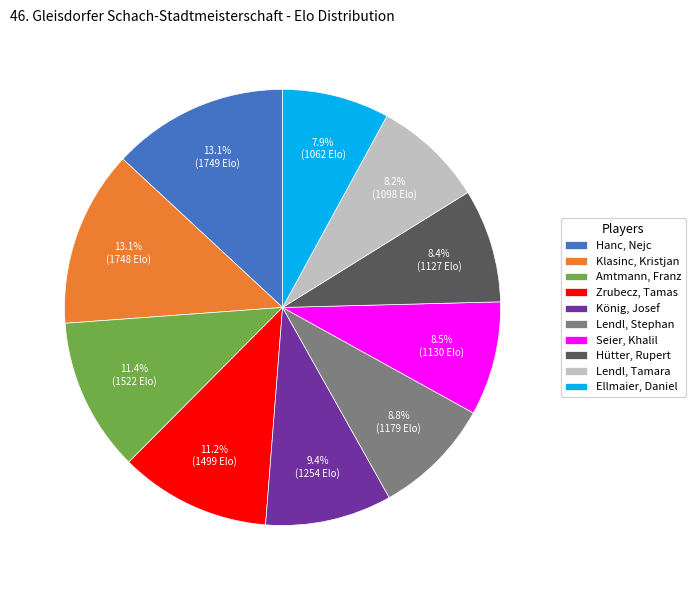

True or false: Zrubecz, Tamas accounts for 11% of the total.

True